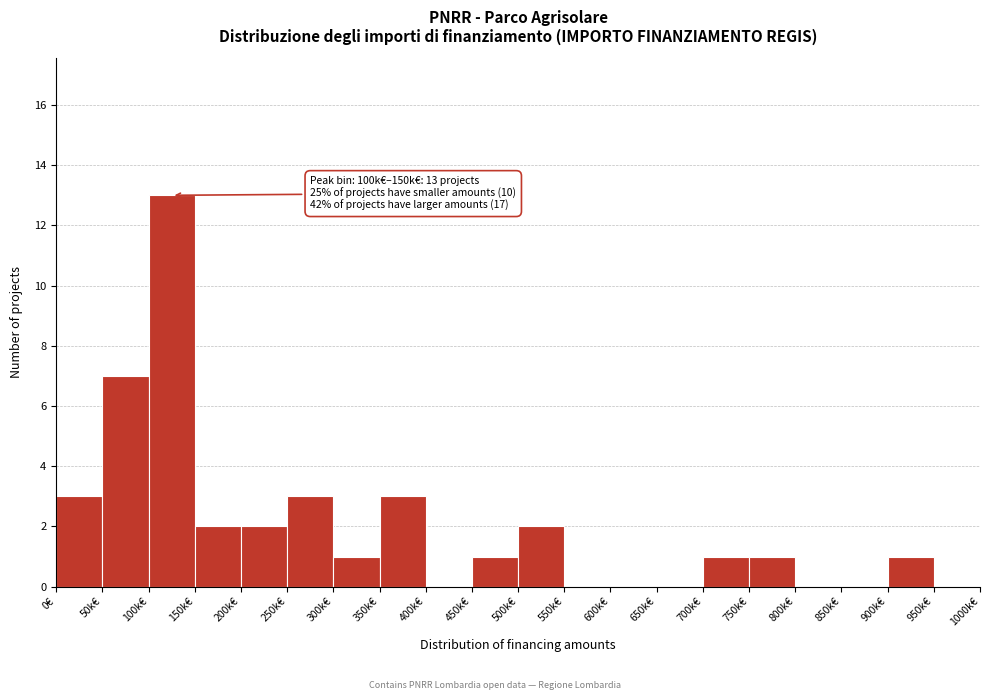

Reading right to left, what are all the values shown in this chart?

950k€=0	900k€=1	850k€=0	800k€=0	750k€=1	700k€=1	650k€=0	600k€=0	550k€=0	500k€=2	450k€=1	400k€=0	350k€=3	300k€=1	250k€=3	200k€=2	150k€=2	100k€=13	50k€=7	0€=3